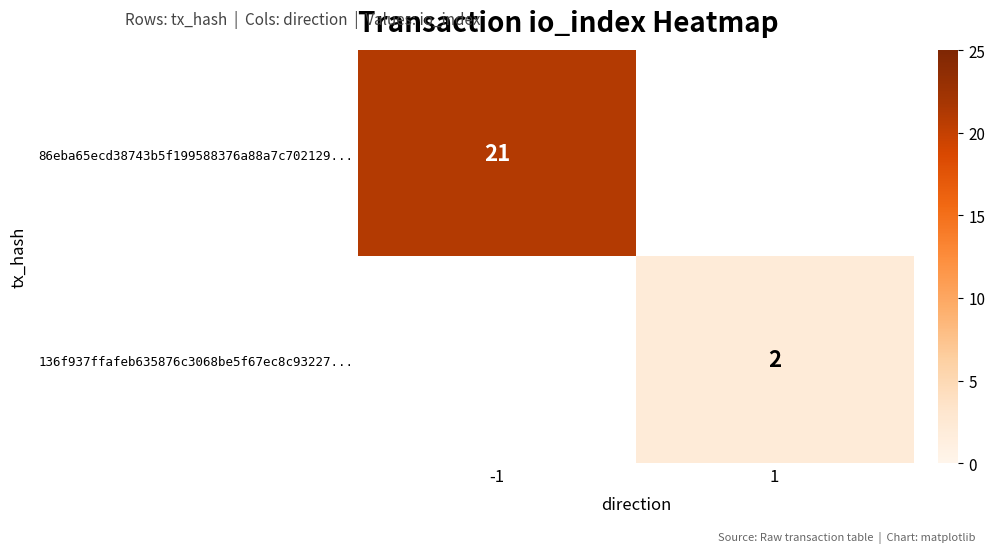

The 136f937ffafeb635876c3068be5f67ec8c93227... series shows 2 at 1. True or false?

True